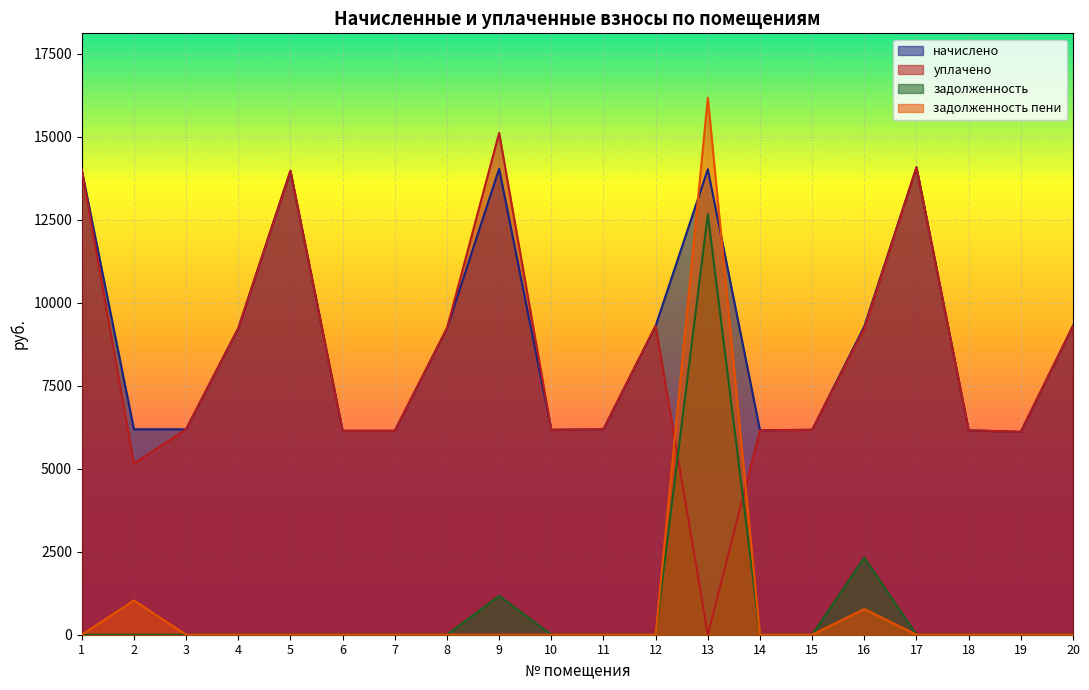

At 16, list the series in order from largest to smallest.

начислено, уплачено, задолженность, задолженность пени